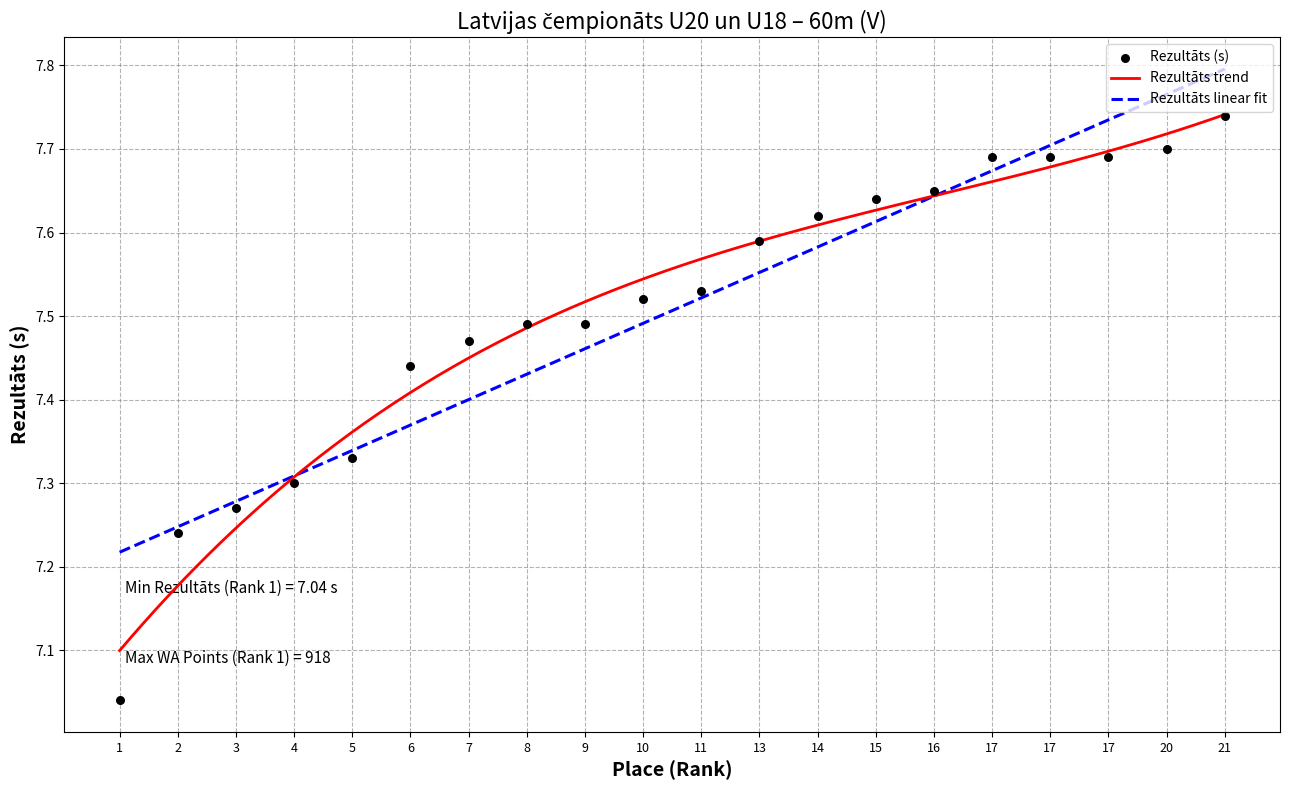

Between 10 and 13, which is larger?

13